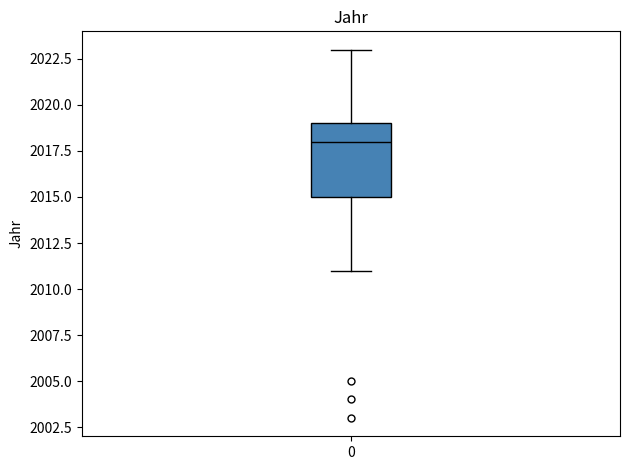

Read this box plot against the y-axis: the position of the median line, the range covered by the box, and the ends of both whiskers. The values are not printed on the chart, so give them approximately, as read against the axis.

median 2018, box 2015 to 2019, whiskers 2011 to 2023